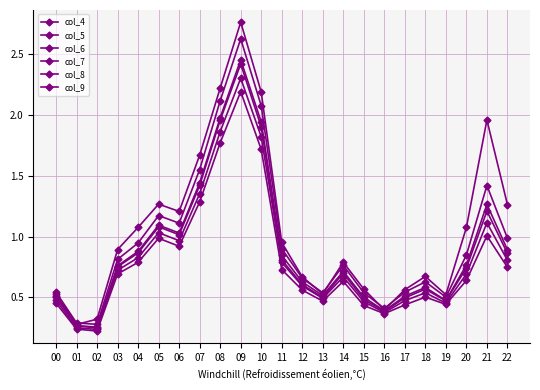

The col_9 series shows 2.2 at 09. True or false?

True